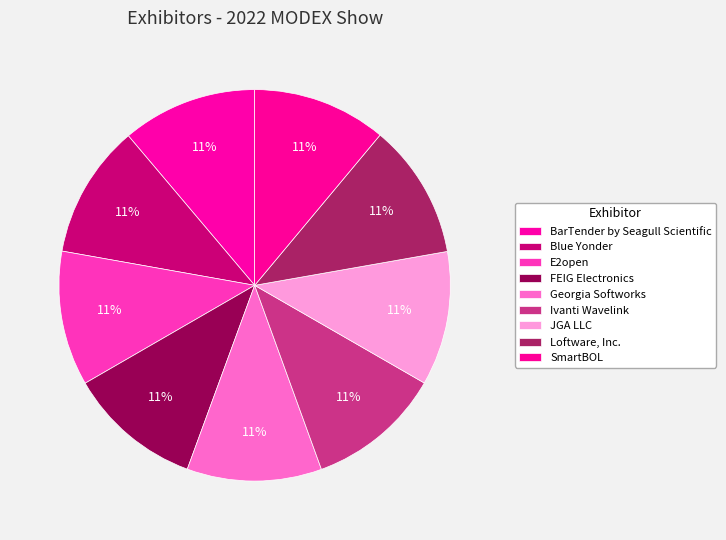

Count the number of slices in the pie.

9